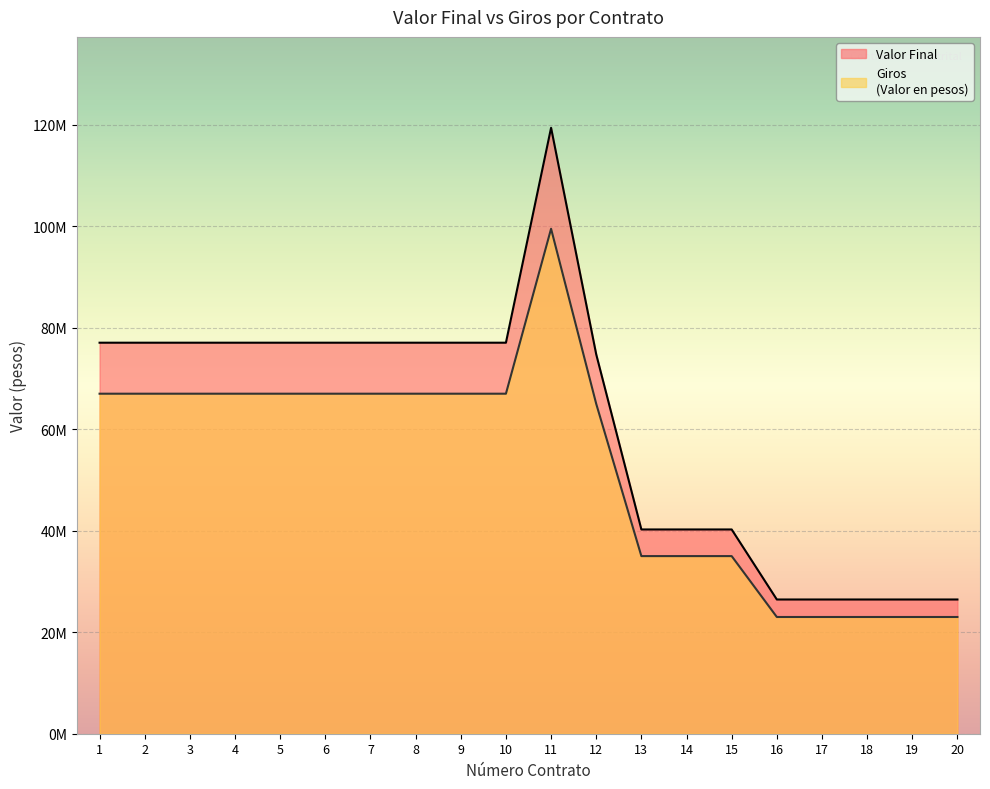

True or false: Giros and Valor Final intersect in this chart.

False